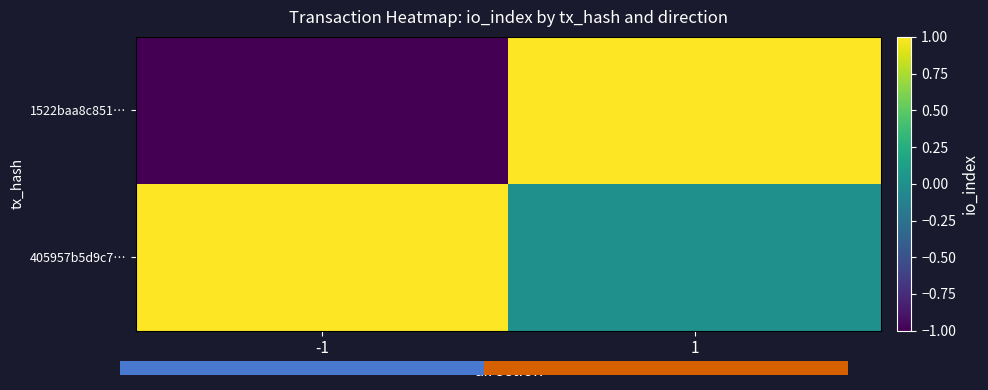

At how many categories does at least one series exceed 0?

2